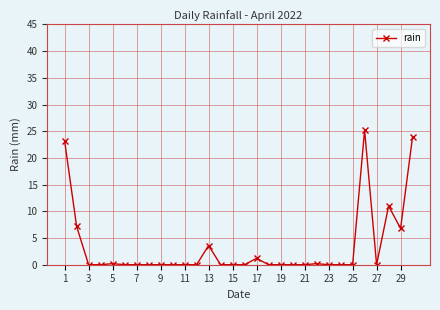

True or false: there are more than 2 points higher than both neighbors.

True